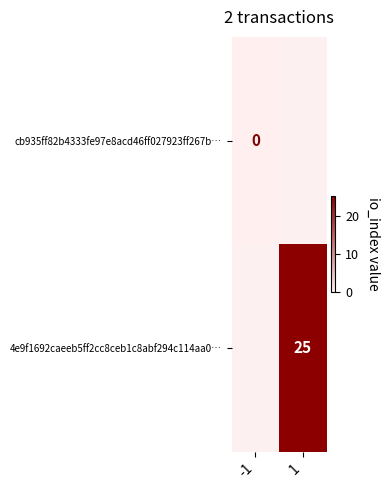

What is the maximum value shown in the chart?

25.0